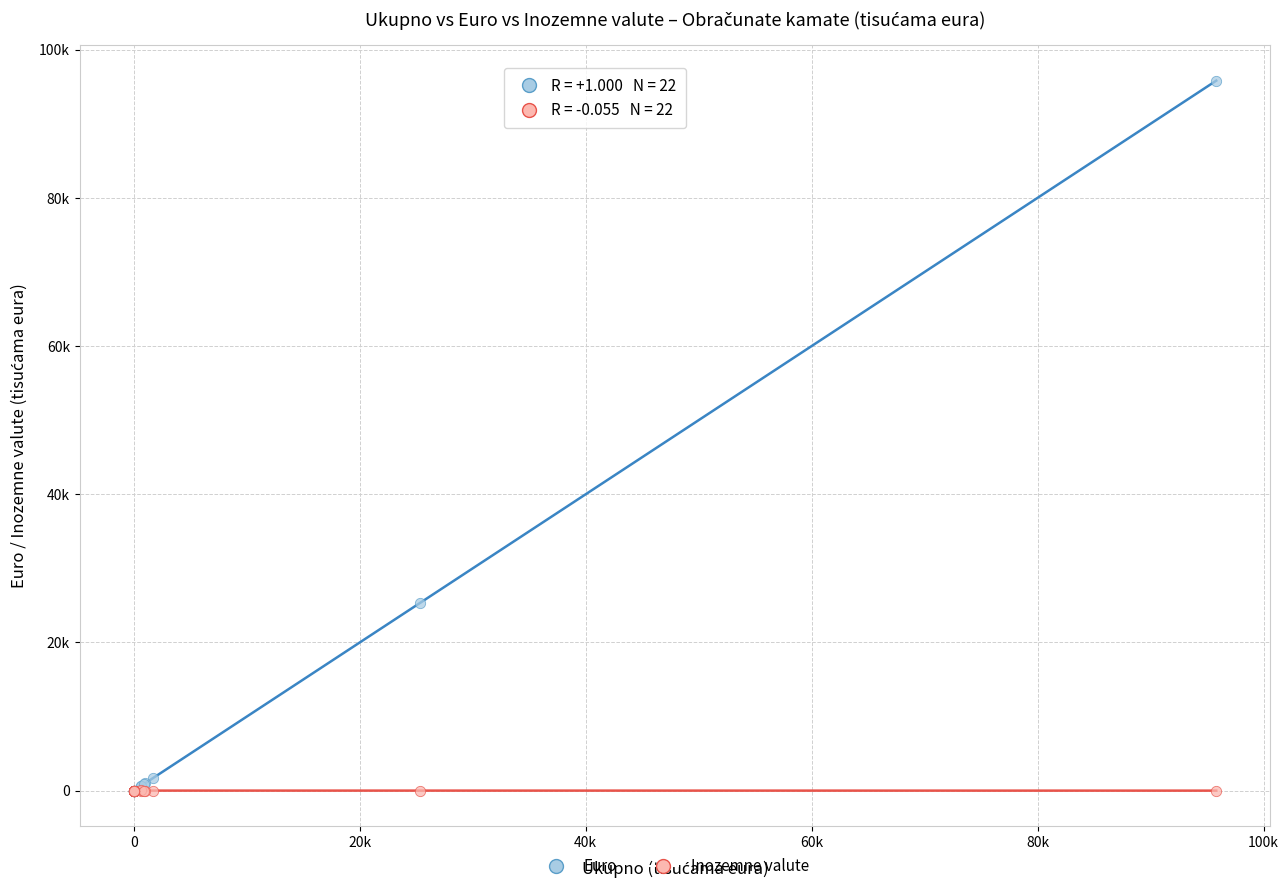

Which series has the largest Y range (max minus min)?

Euro